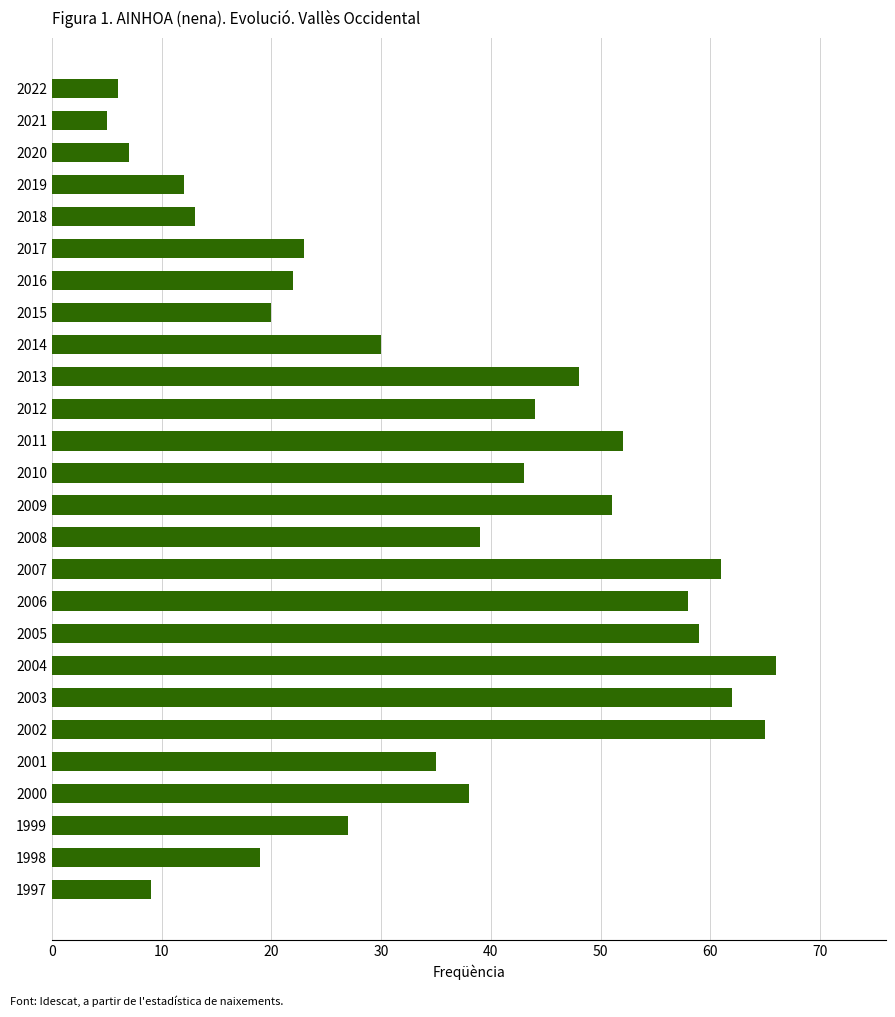

Rank the categories by value from highest to lowest.

2004, 2002, 2003, 2007, 2005, 2006, 2011, 2009, 2013, 2012, 2010, 2008, 2000, 2001, 2014, 1999, 2017, 2016, 2015, 1998, 2018, 2019, 1997, 2020, 2022, 2021